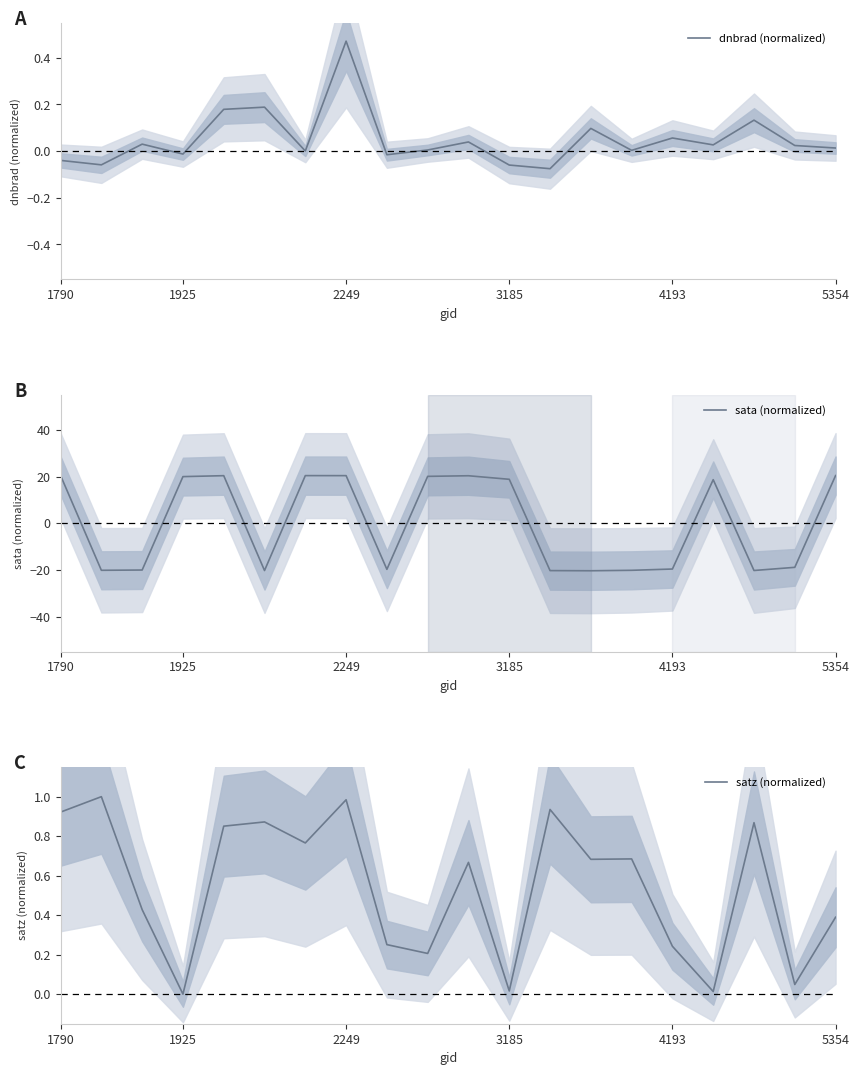

Which series has the largest total across all categories?

satz (normalized)